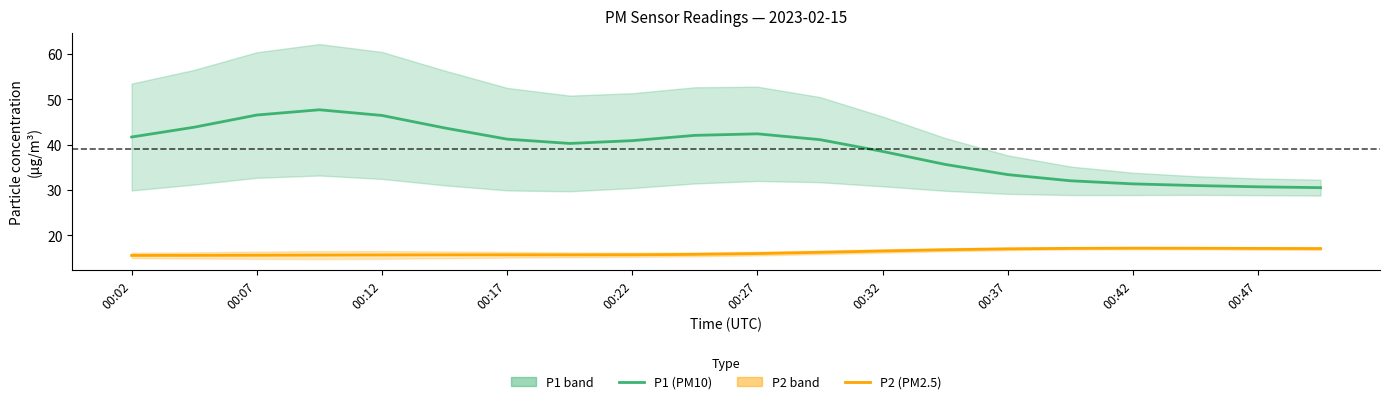

Is the value of P2 (PM2.5) at 11 greater than the value of P1 (PM10) at 00:37?

No